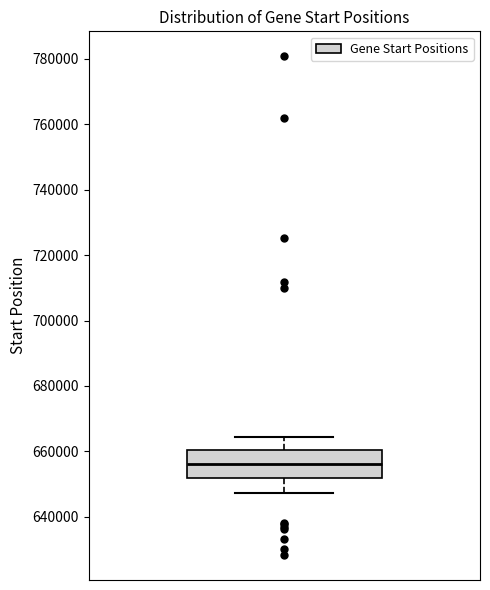

Read this box plot against the y-axis: the position of the median line, the range covered by the box, and the ends of both whiskers. The values are not printed on the chart, so give them approximately, as read against the axis.

median 656000, box 652000 to 660000, whiskers 648000 to 664000